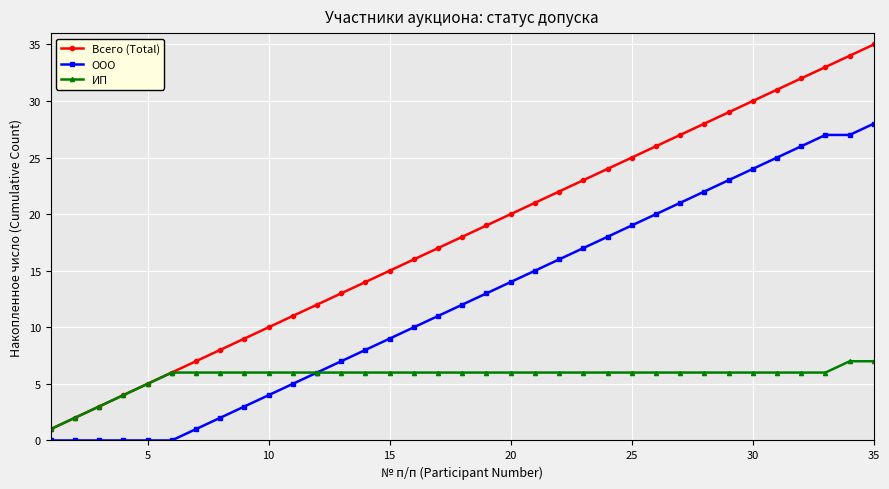

Is this an area chart (filled region under the line)?

No